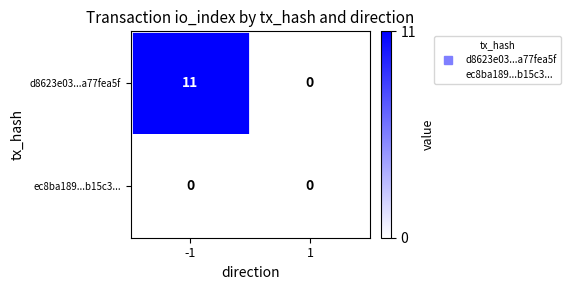

Which series has the largest range (max minus min)?

d8623e03...a77fea5f